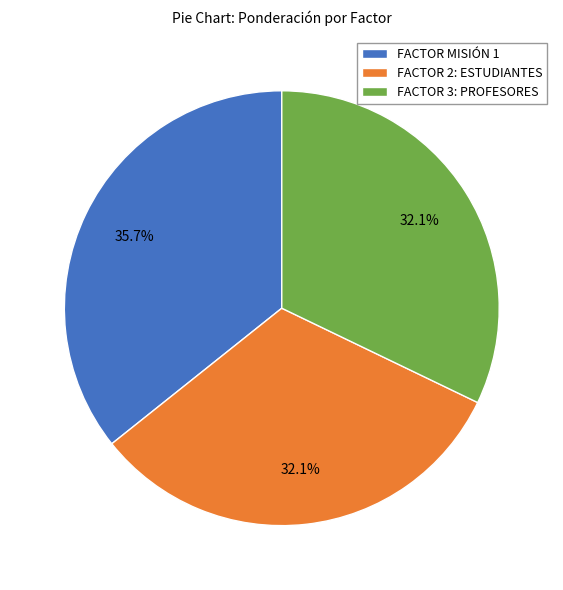

Which has a higher value, FACTOR MISIÓN 1 or FACTOR 2: ESTUDIANTES?

FACTOR MISIÓN 1